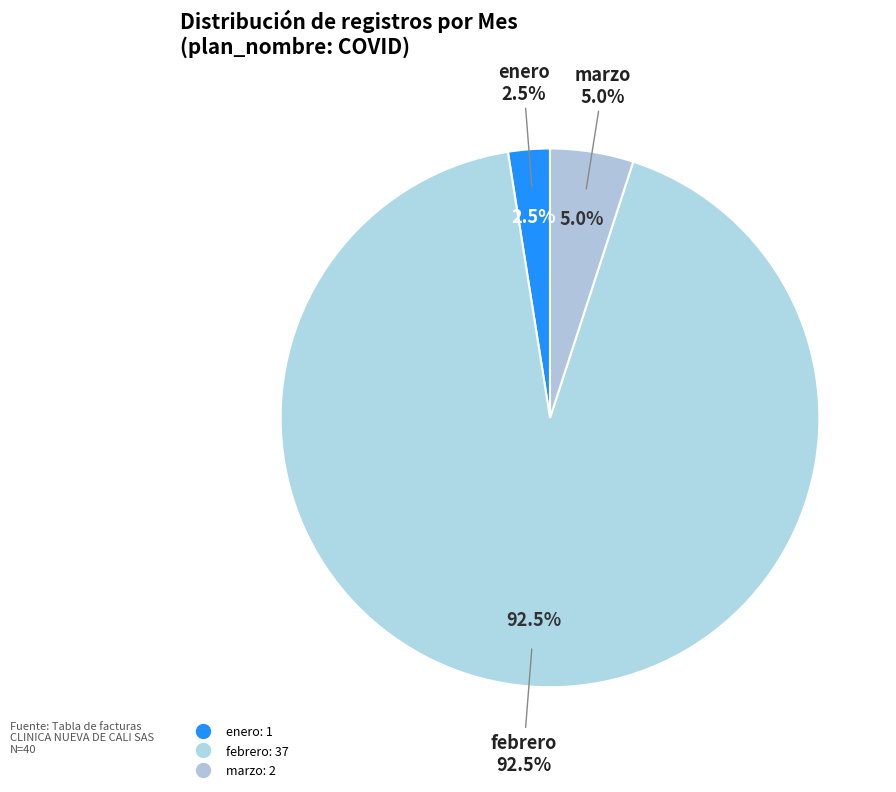

Do 8 and 33 together represent more than half of the pie?

No